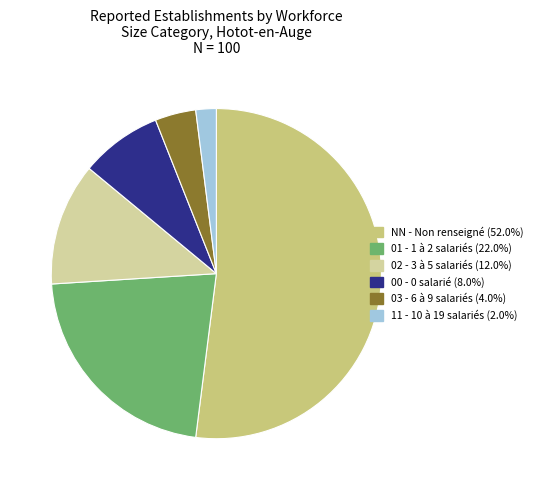

Rank the categories by value from highest to lowest.

NN, 01, 02, 00, 03, 11